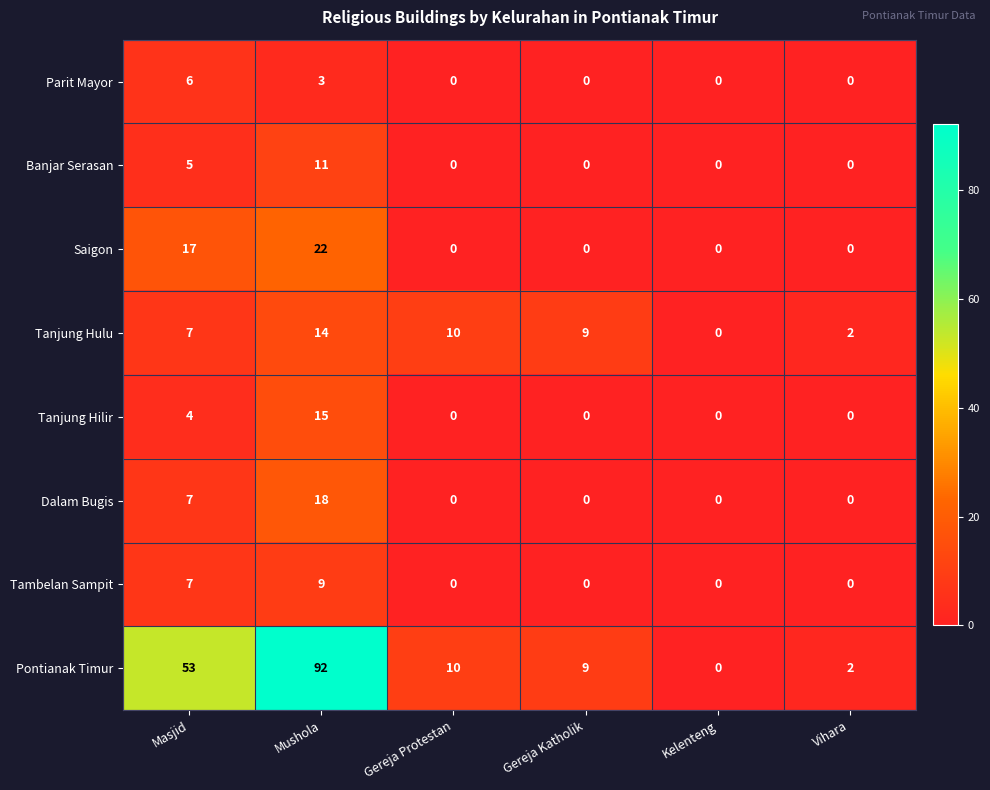

At which label is Parit Mayor closest to 3?

Mushola